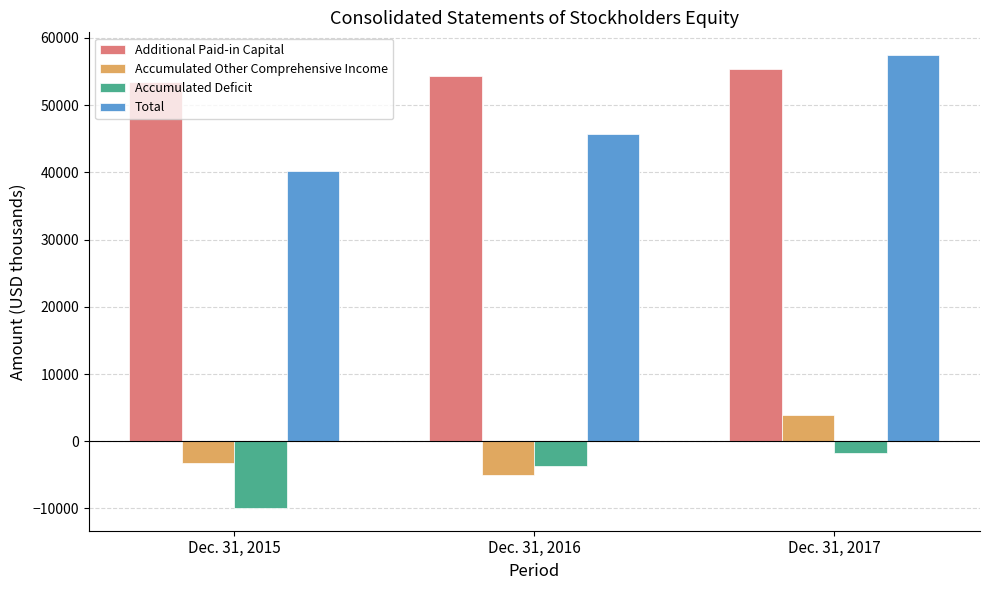

True or false: Total has a value of 57465 at Dec. 31, 2017.

True